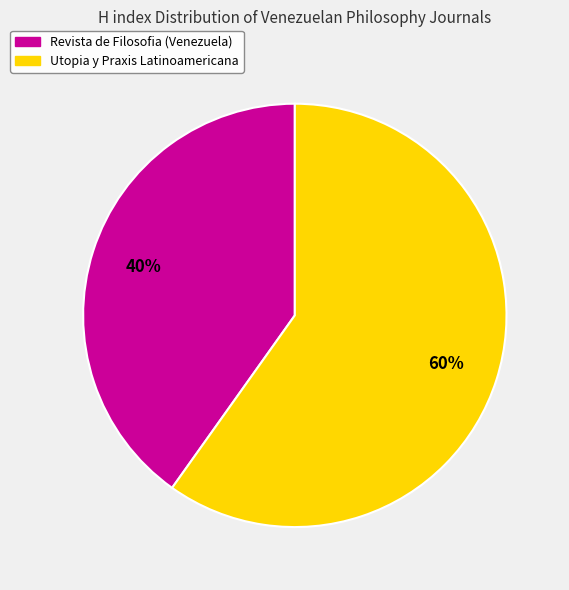

How many slices are in this pie chart?

2